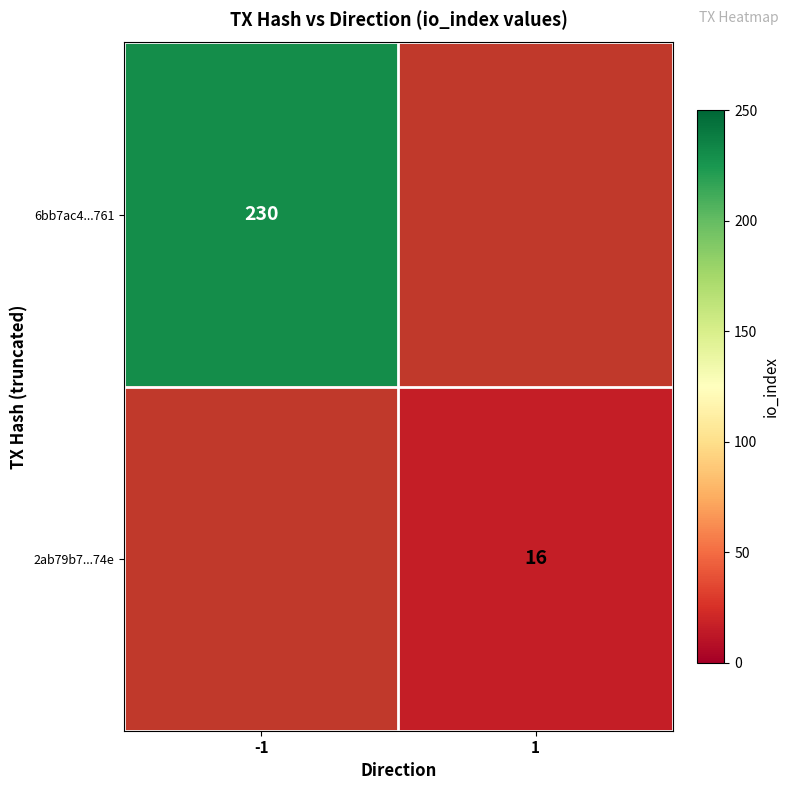

The value of 2ab79b7...74e at 1 is 26. True or false?

False